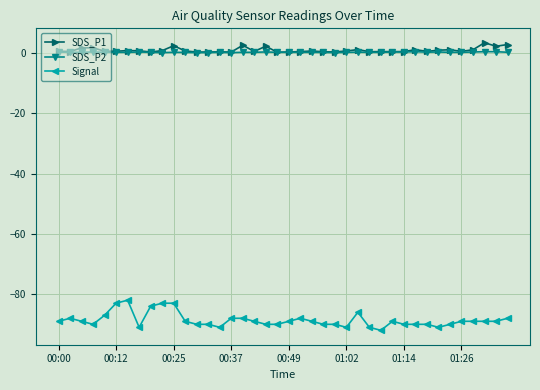

True or false: Signal and SDS_P1 cross at least once.

False